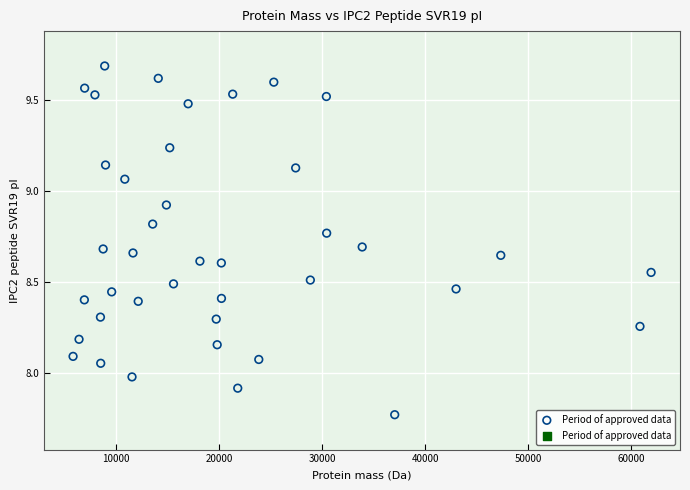

What is the range of Y values (max minus min)?

1.9